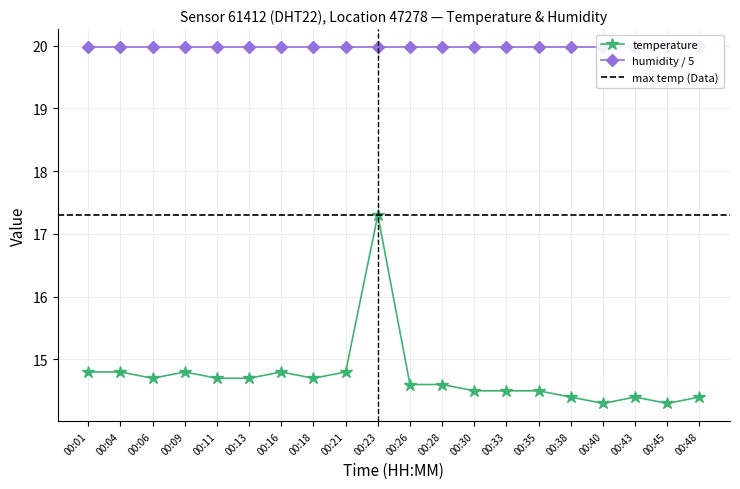

Which label corresponds to the largest value in the chart?

00:23